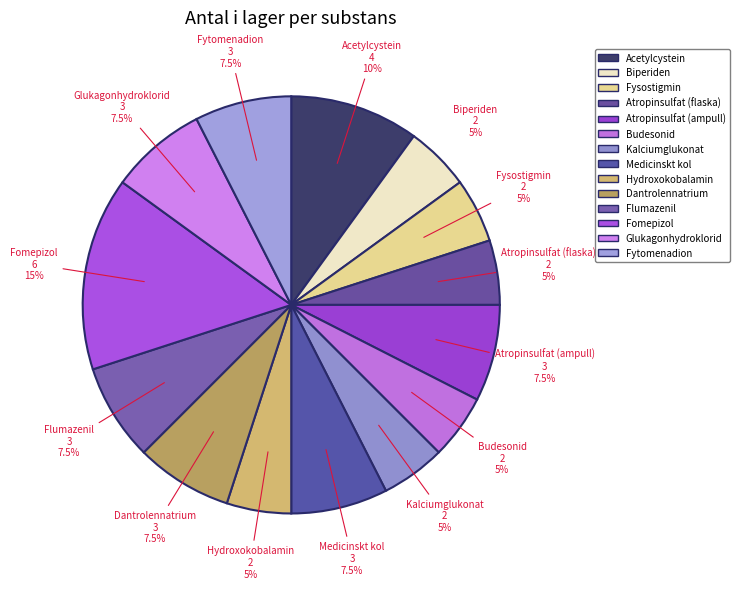

To the nearest percent, what is the combined percentage of Fytomenadion and Glukagonhydroklorid?

15%